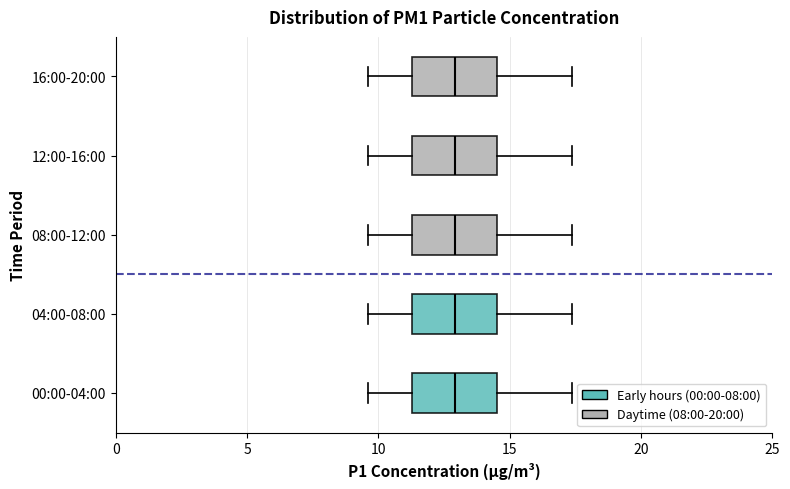

Reading bottom to top, transcribe this box plot: for each box, give where its median line is, the range the box spans, and where its two whiskers end, as read against the x-axis. The values are not printed on the chart, so give them approximately, as read against the axis.

00:00-04:00: median 13.0, box 11.5 to 14.5, whiskers 9.5 to 17.5
04:00-08:00: median 13.0, box 11.5 to 14.5, whiskers 9.5 to 17.5
08:00-12:00: median 13.0, box 11.5 to 14.5, whiskers 9.5 to 17.5
12:00-16:00: median 13.0, box 11.5 to 14.5, whiskers 9.5 to 17.5
16:00-20:00: median 13.0, box 11.5 to 14.5, whiskers 9.5 to 17.5